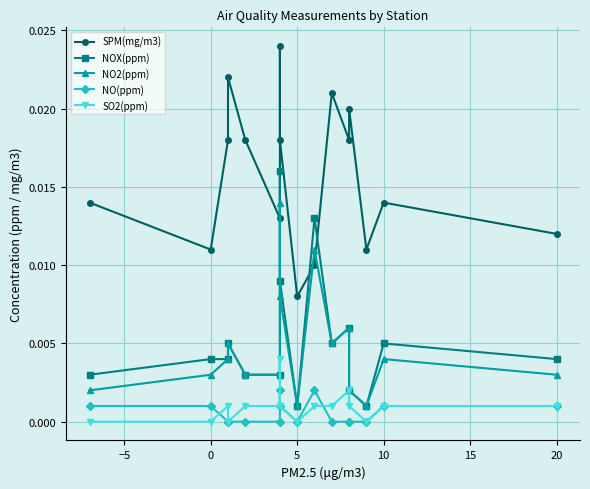

What are all the series names shown in the legend?

SPM(mg/m3), NOX(ppm), NO2(ppm), NO(ppm), SO2(ppm)